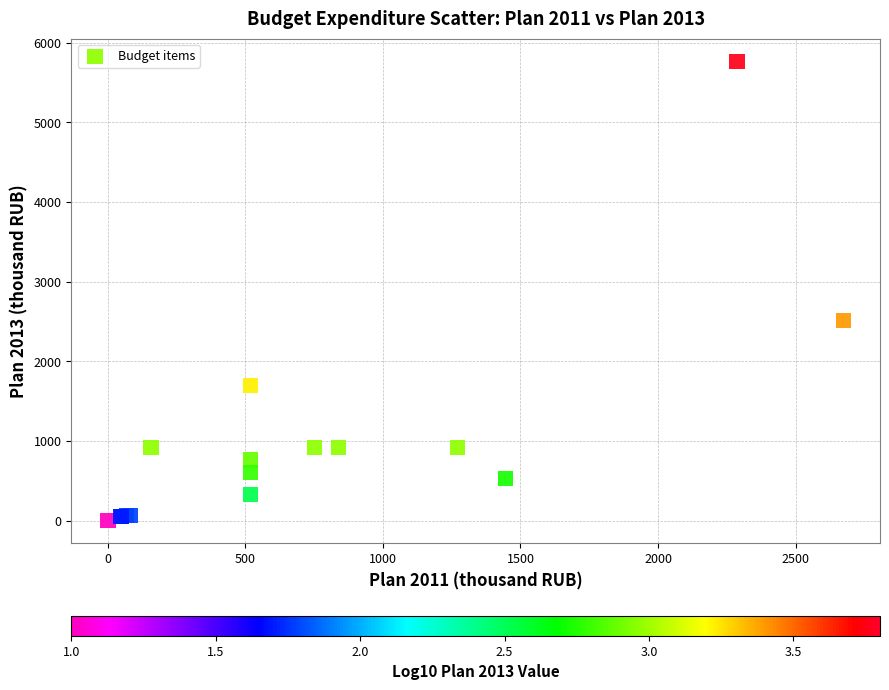

What Y value in the scatter plot is closest to 2883?

2514.0